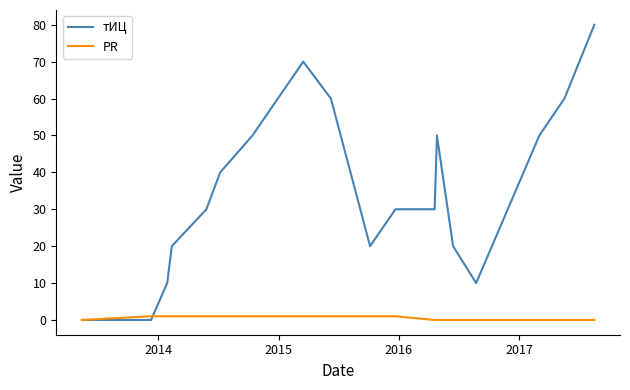

List the series in order of their peak value, highest first.

тИЦ, PR